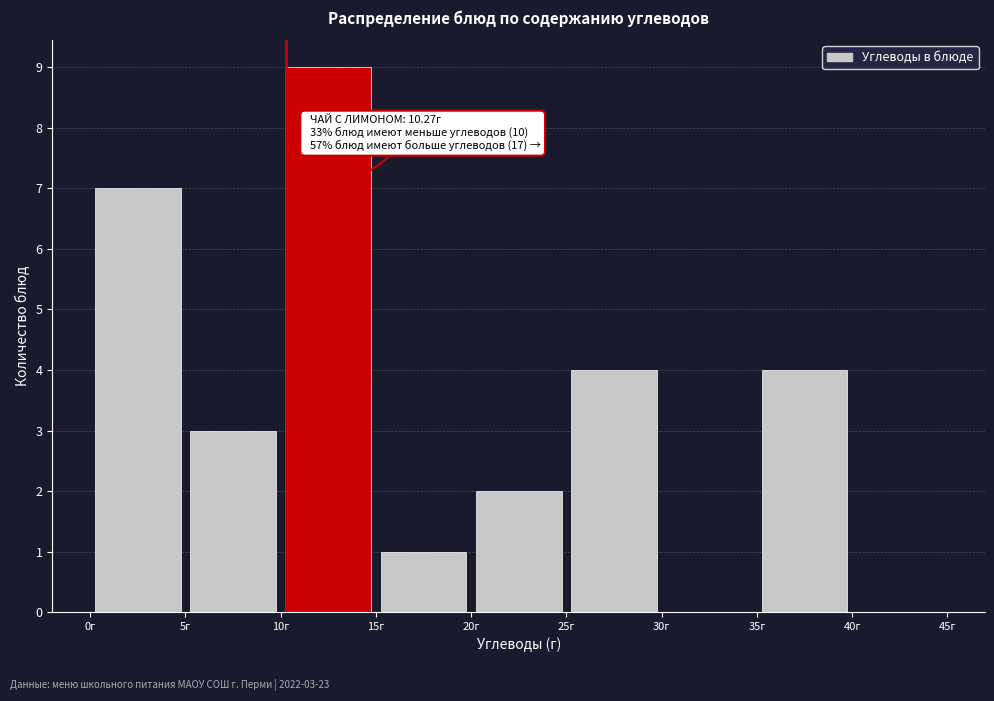

Which range on the x-axis has the tallest bar?

10 to 15